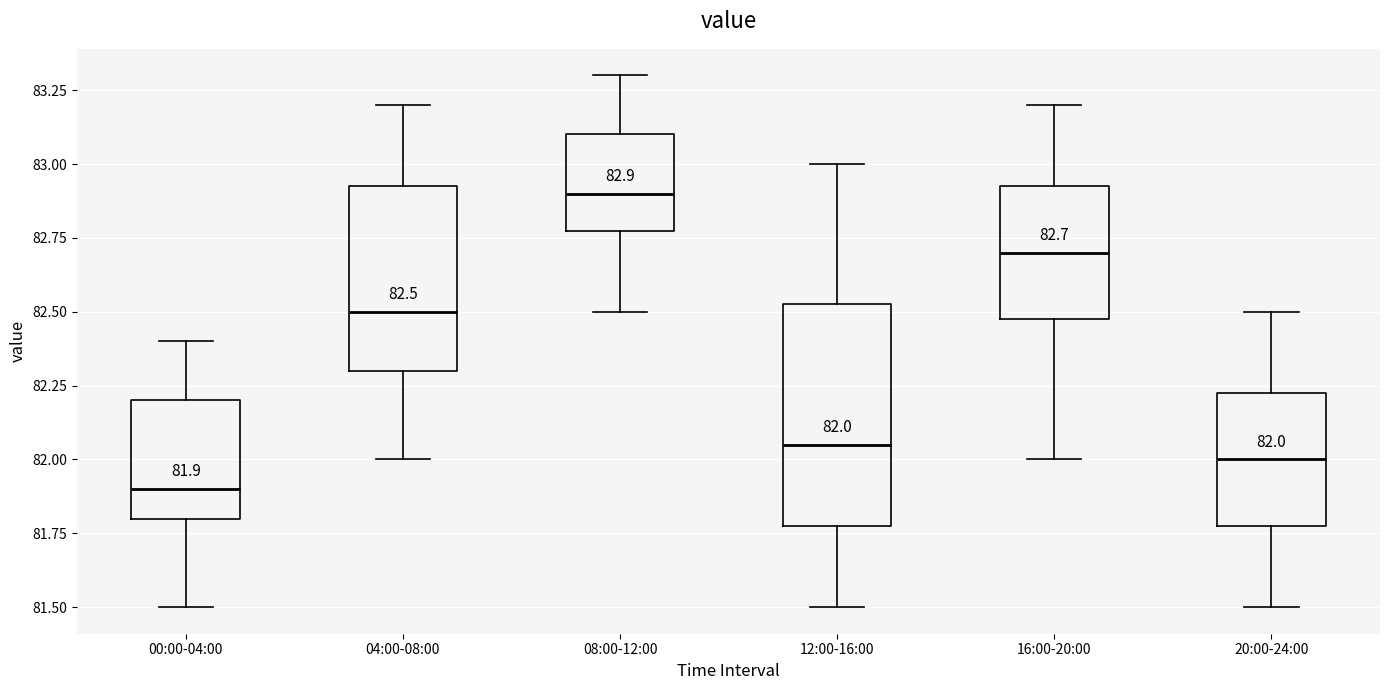

Which box has the lowest median line?

00:00-04:00